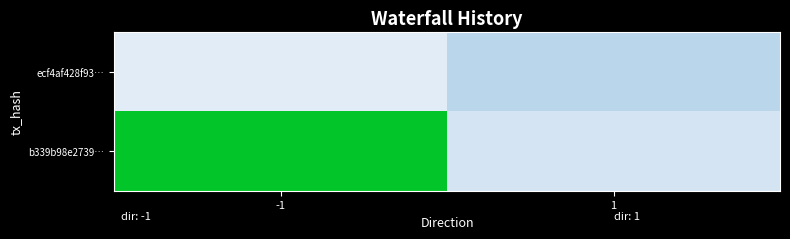

Which series has the largest total across all categories?

b339b98e2739…